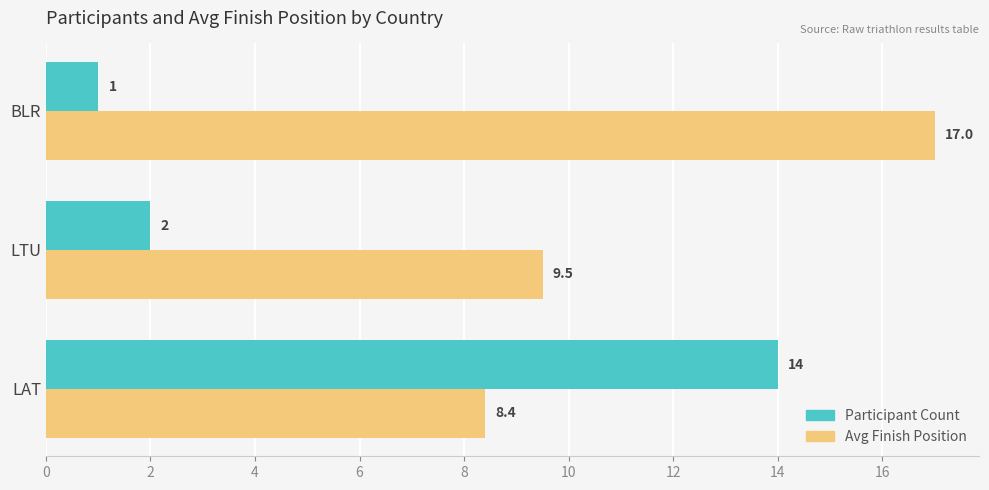

What is the sum of all Participant Count values?

17.0